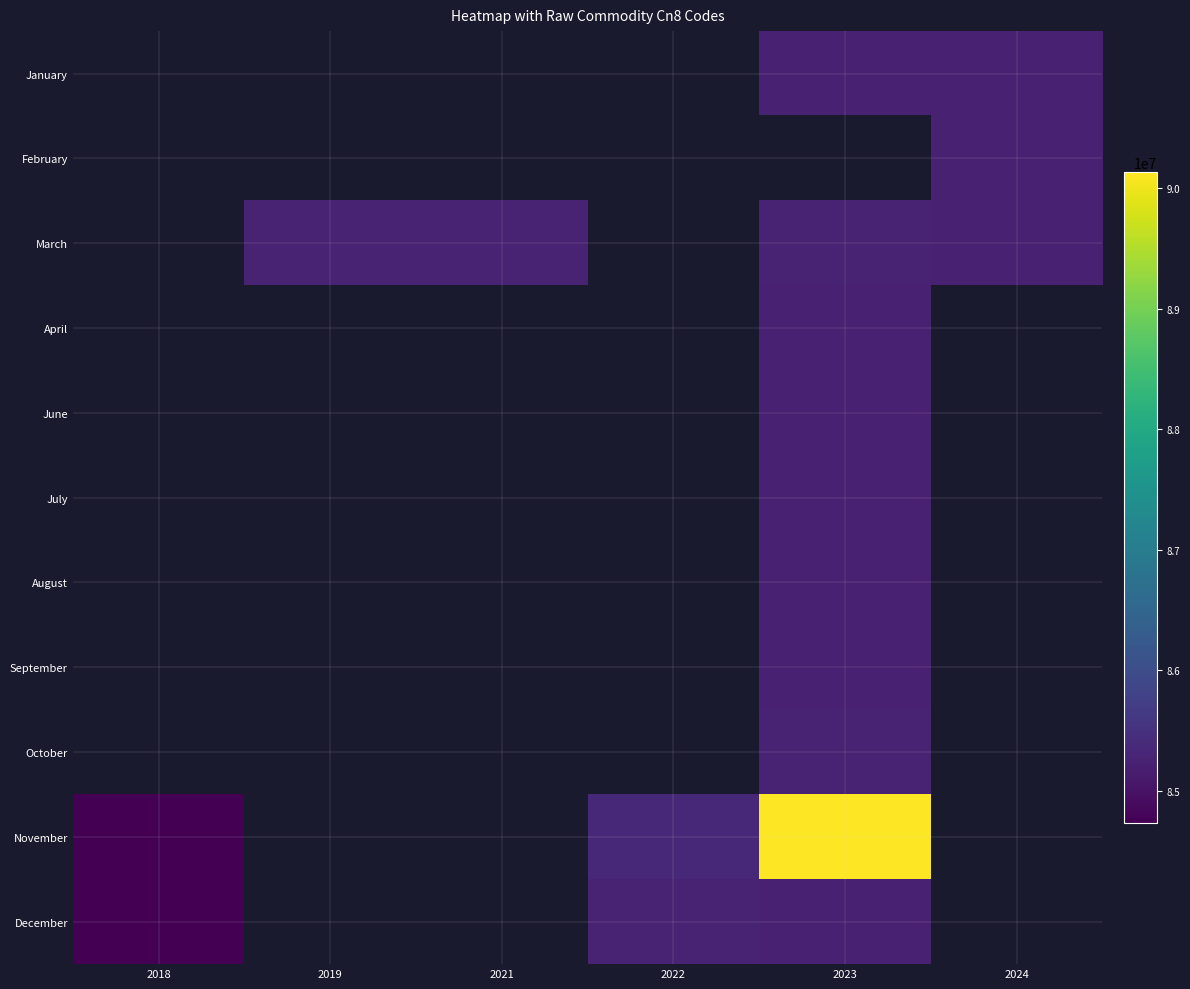

What is the minimum value shown in the chart?

84733020.0